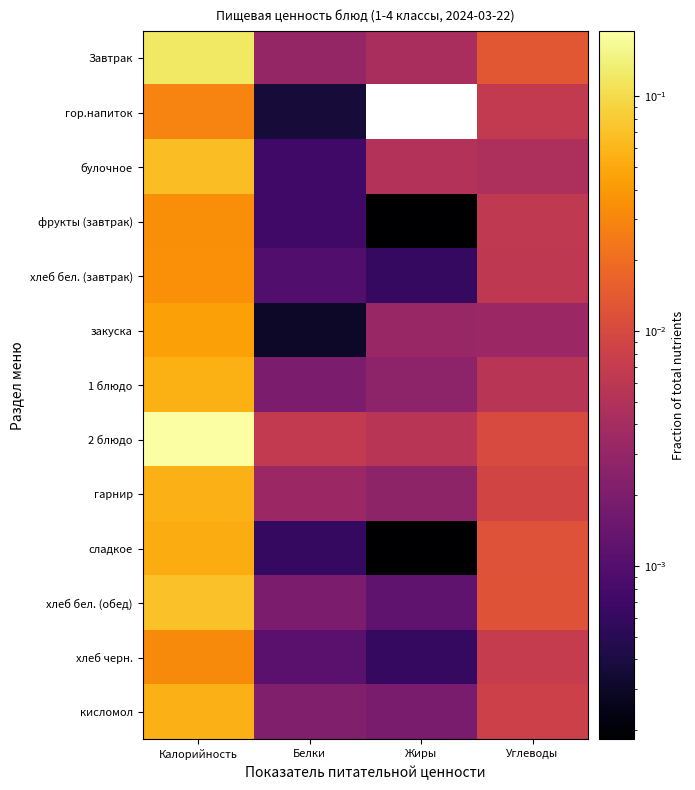

Which has a higher value, Белки or Жиры?

Жиры